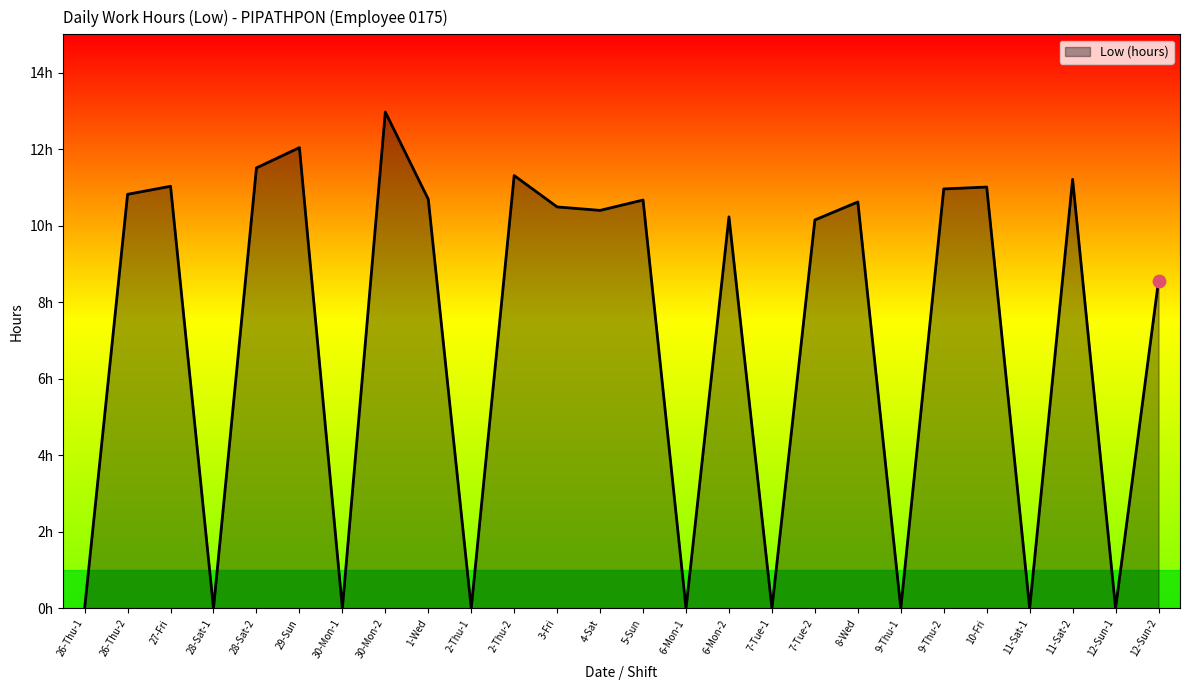

Is this an area chart (filled region under the line)?

Yes